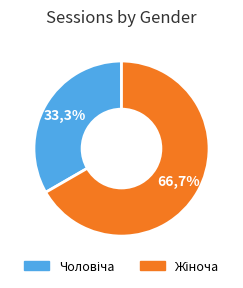

Does Чоловіча represent more than half of the total?

No